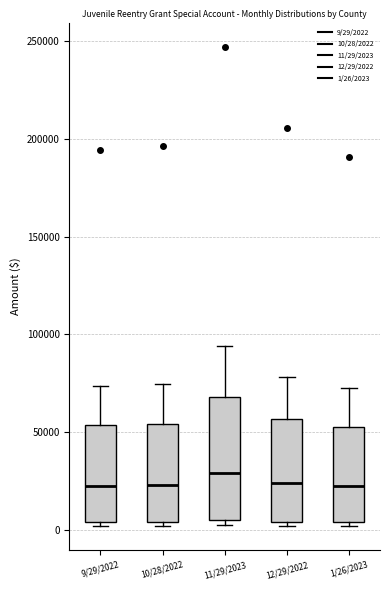

Which box is the tallest, from its lower edge to its upper edge?

11/29/2023